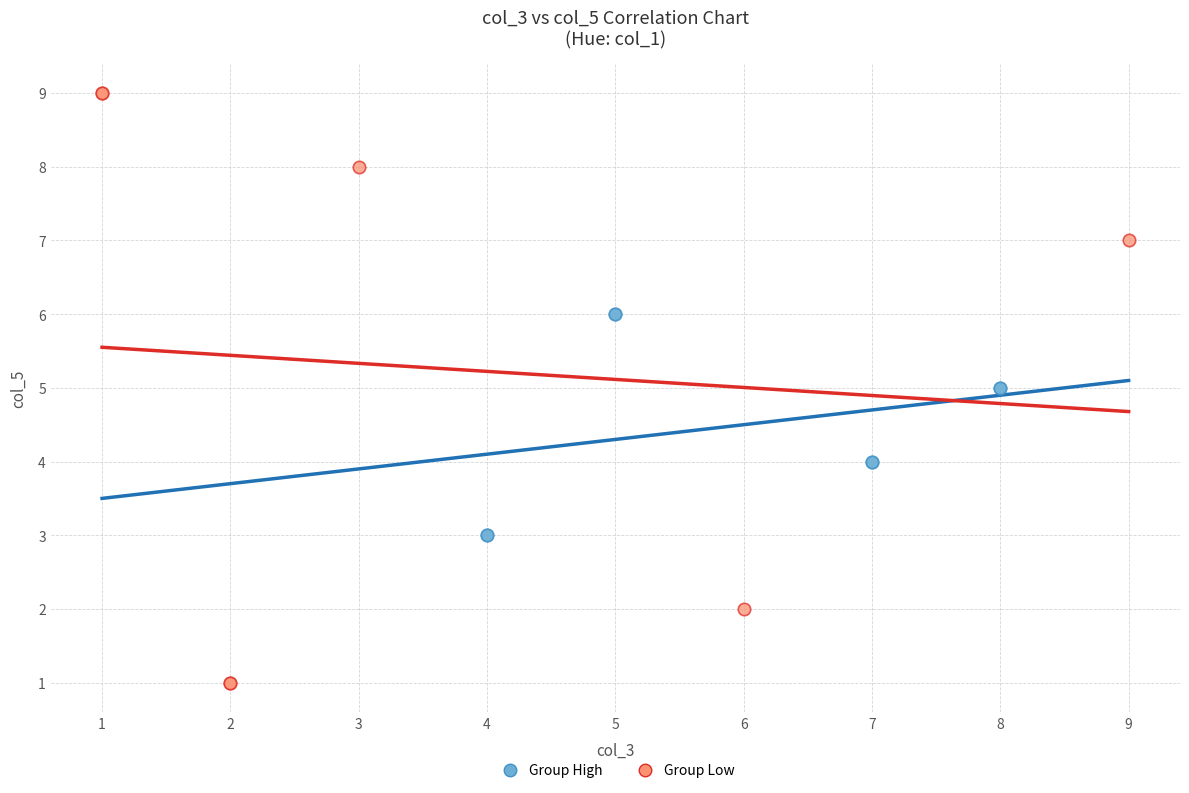

Which series reaches the minimum Y coordinate?

Group Low